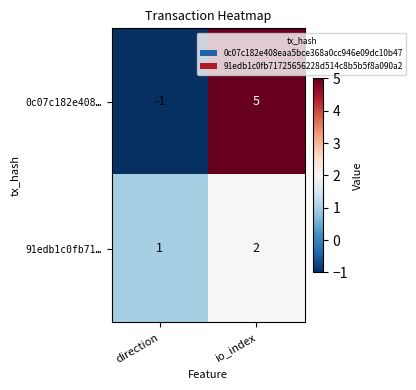

True or false: 91edb1c0fb71… has a value of 4 at io_index.

False